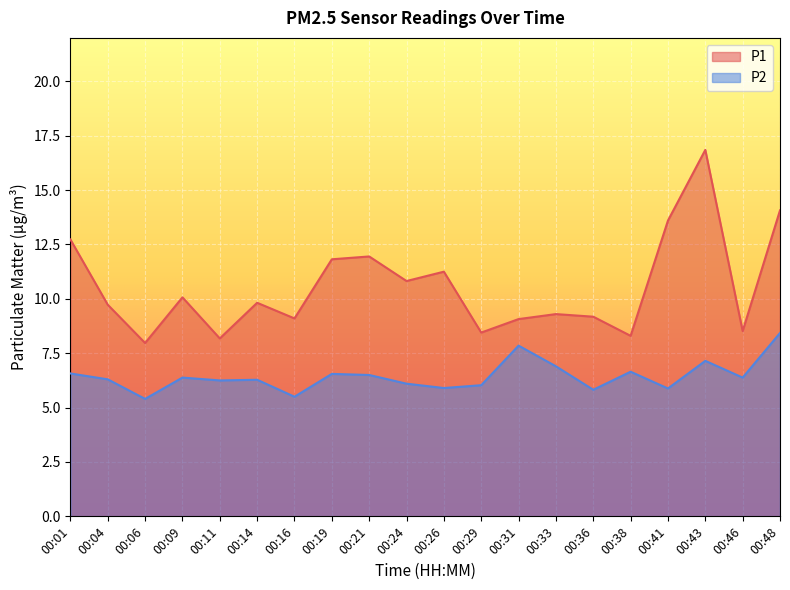

What is the difference between the highest and lowest values at 00:33?

2.4